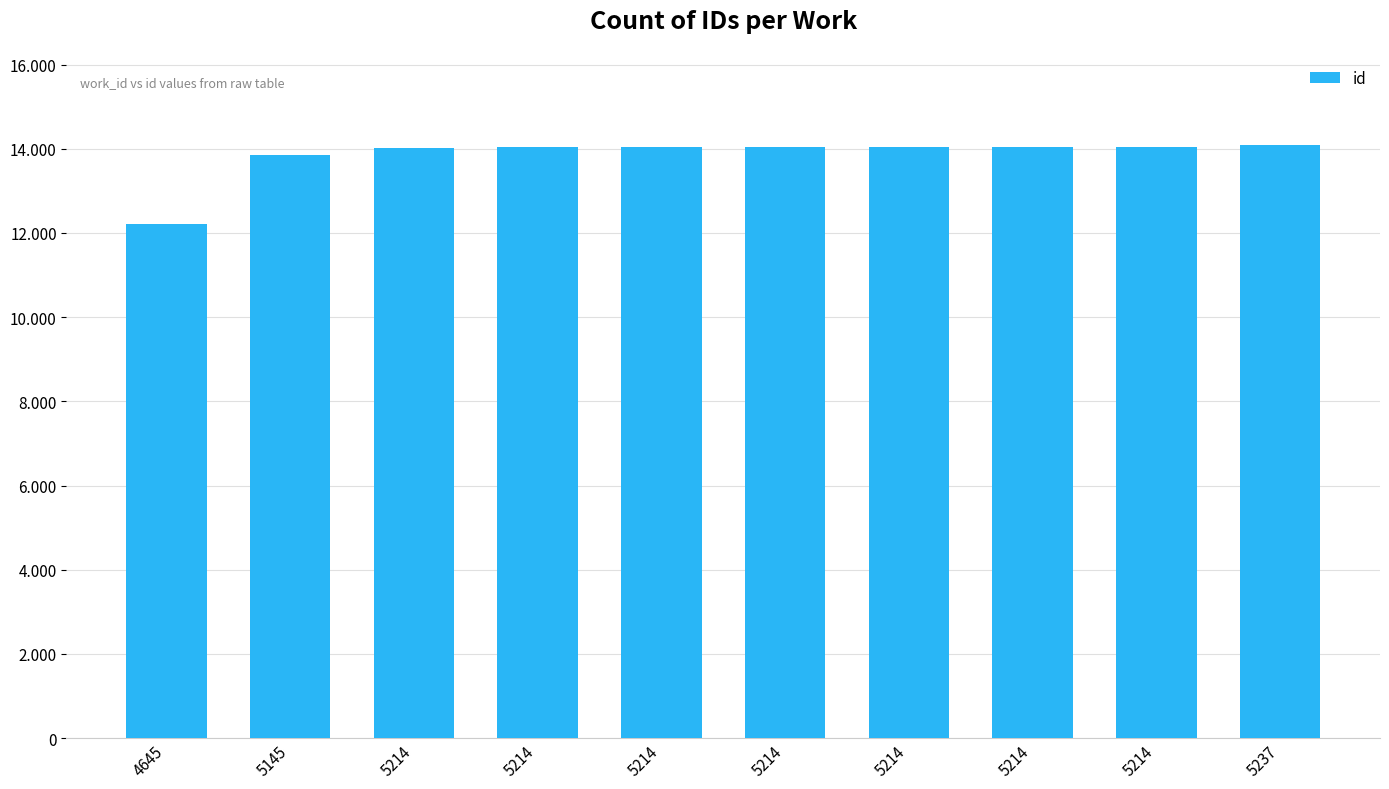

Are the bars horizontal?

No